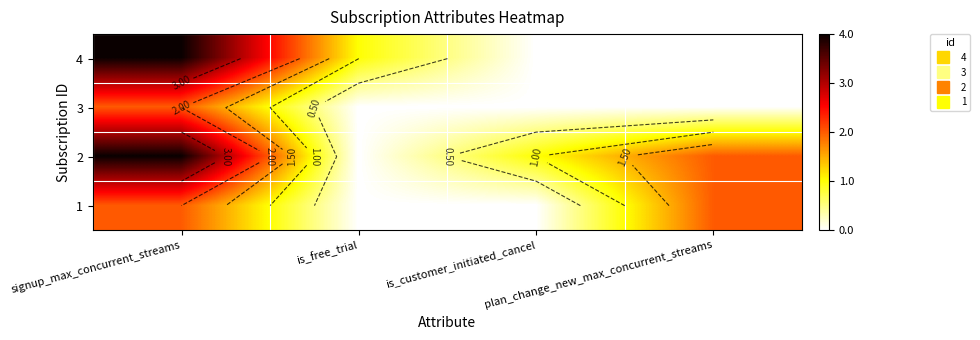

True or false: 4 has a value of 4 at signup_max_concurrent_streams.

True